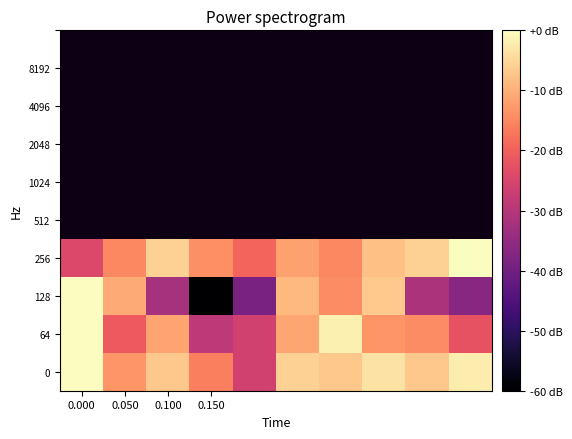

Reading right to left, list all the values displayed in this chart.

0: -2.3	-7.0	-3.3	-6.8	-5.7	-26.2	-16.1	-6.8	-13.3	0.0
64: -22.1	-14.4	-13.3	-1.7	-11.2	-26.2	-28.9	-11.4	-20.9	0.0
128: -36.8	-31.5	-6.7	-14.4	-8.7	-38.7	-60.0	-32.3	-10.6	0.0
256: 0.0	-5.6	-7.8	-15.0	-11.9	-19.4	-14.0	-5.8	-14.9	-24.3